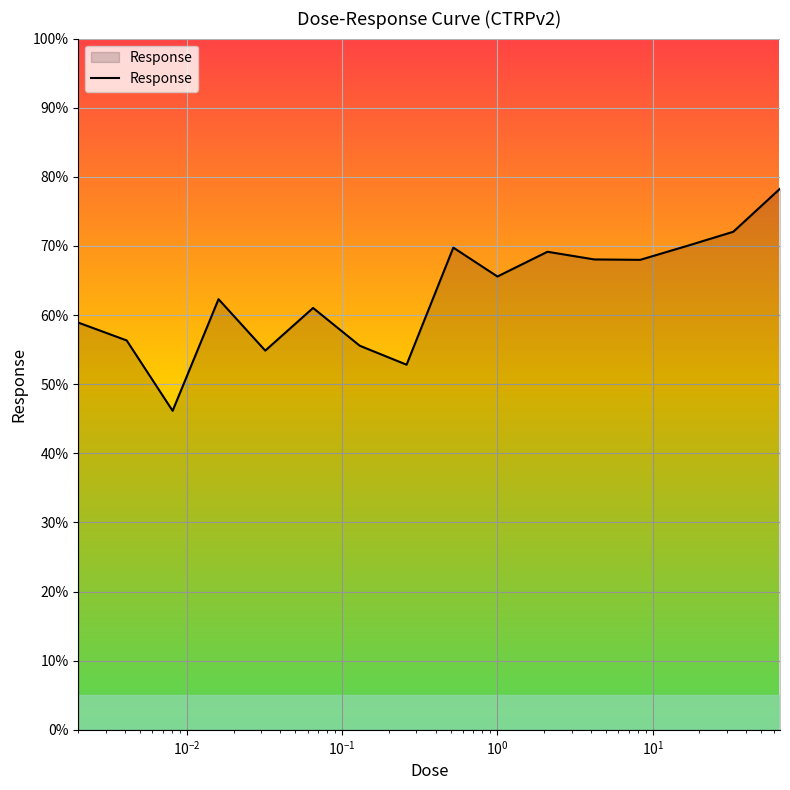

How many lines are shown in the chart?

1